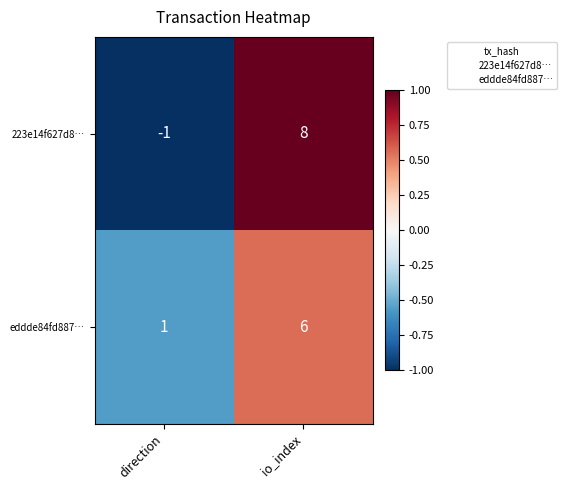

How many data points does each series have?

2